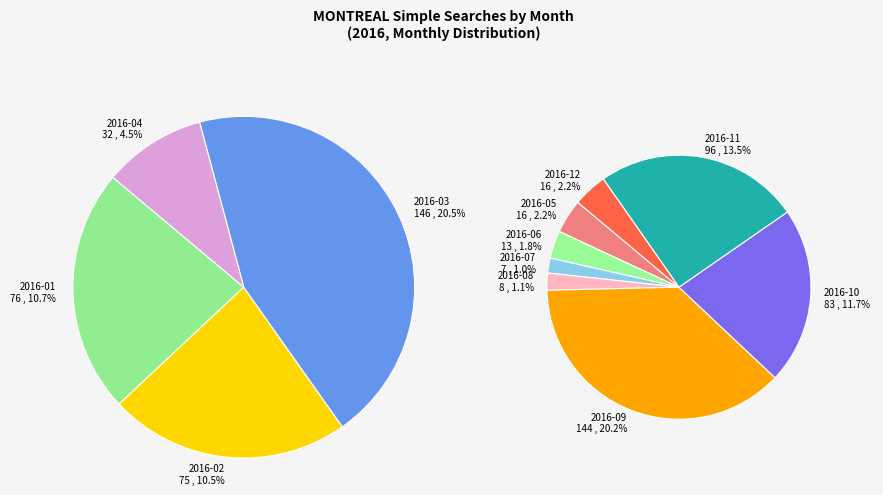

Is there any slice that represents more than half of the pie?

No